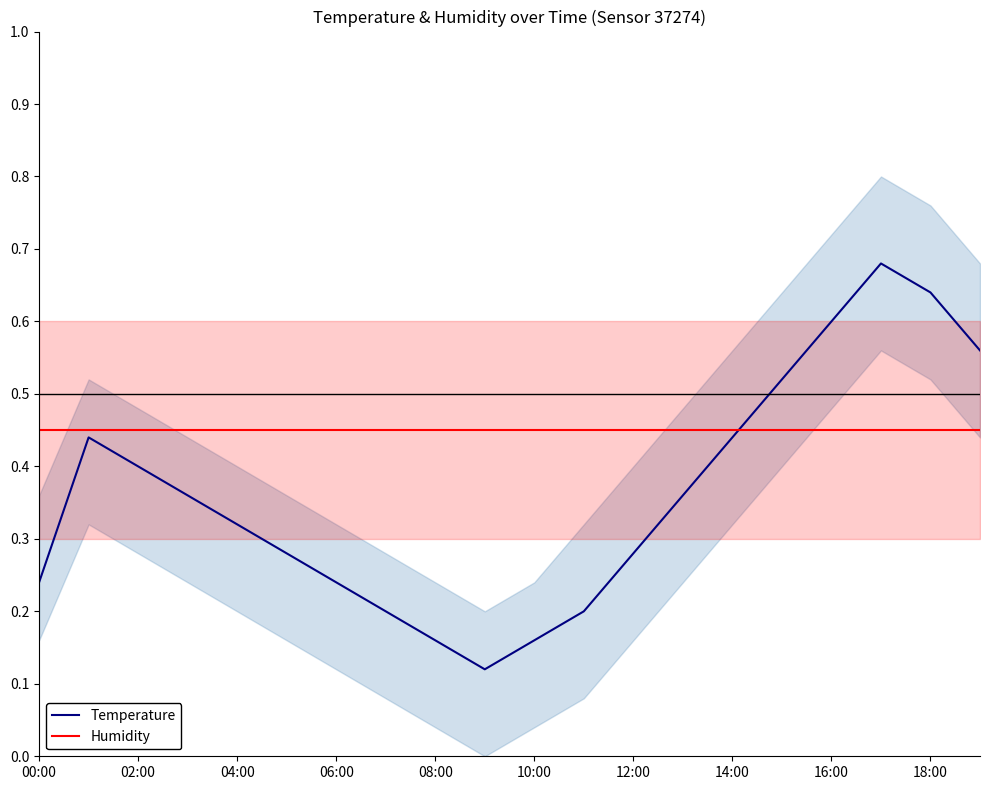

What is the sum of all Temperature values?

7.2